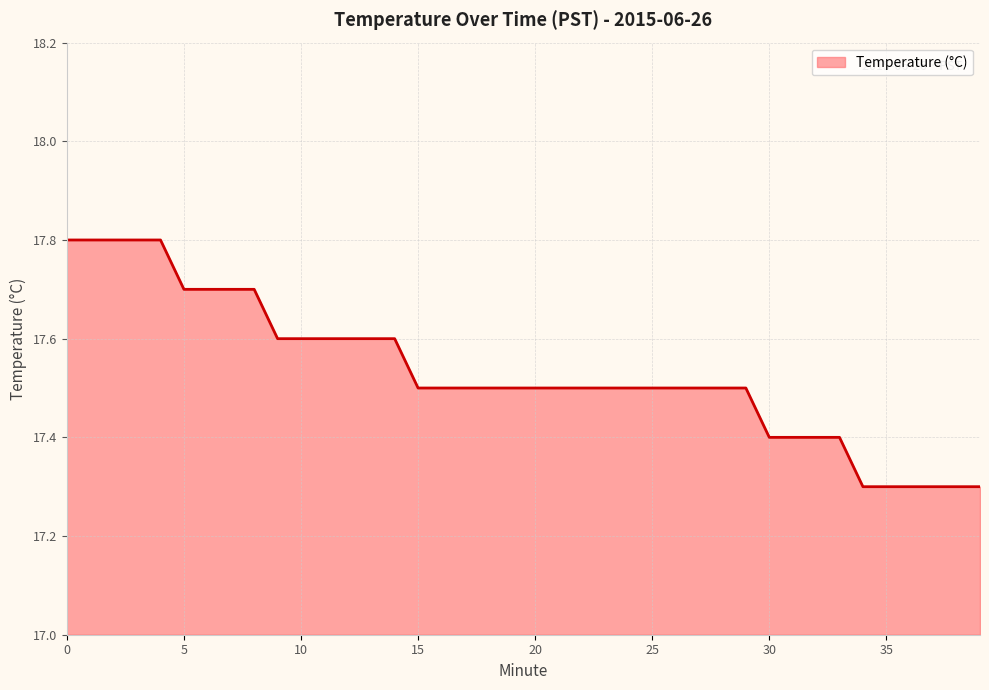

What is the maximum value shown in the chart?

17.8